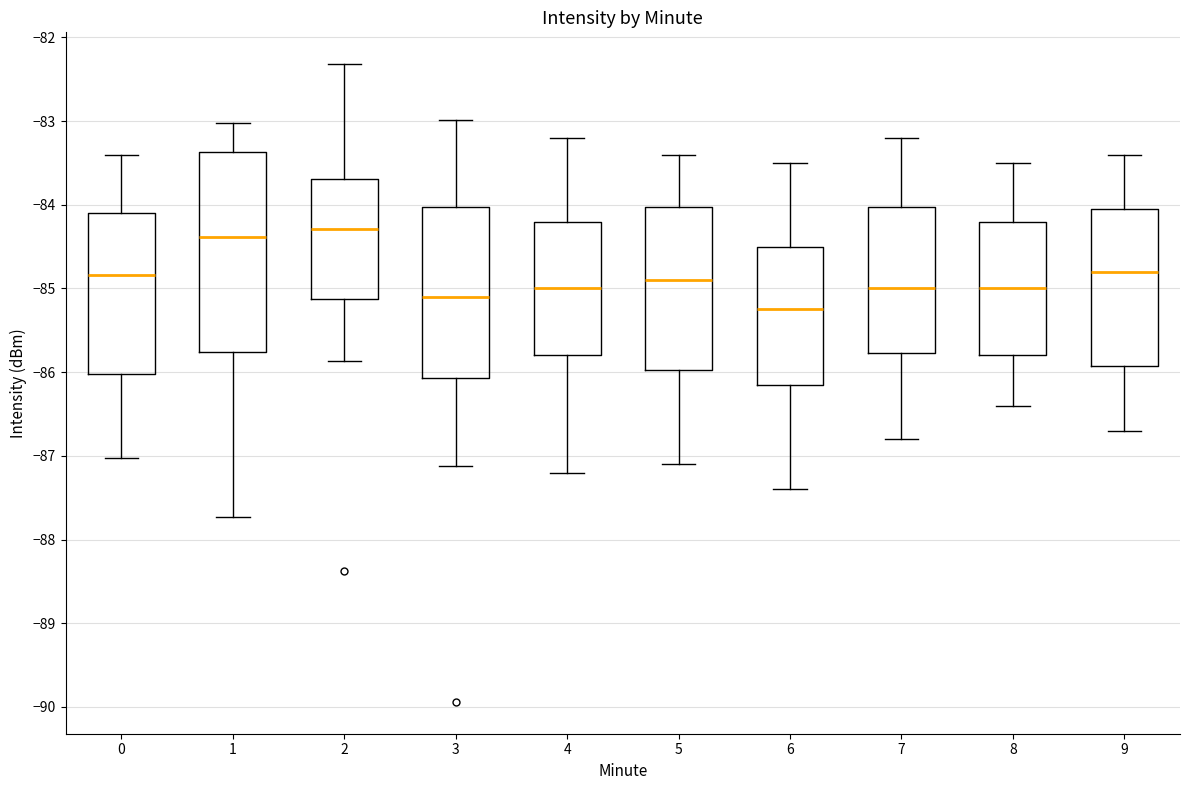

Reading left to right, transcribe this box plot: for each box, give where its median line is, the range the box spans, and where its two whiskers end, as read against the y-axis. The values are not printed on the chart, so give them approximately, as read against the axis.

0: median -84.8, box -86.0 to -84.1, whiskers -87.0 to -83.4
1: median -84.4, box -85.8 to -83.4, whiskers -87.7 to -83.0
2: median -84.3, box -85.1 to -83.7, whiskers -85.9 to -82.3
3: median -85.1, box -86.1 to -84.0, whiskers -87.1 to -83.0
4: median -85.0, box -85.8 to -84.2, whiskers -87.2 to -83.2
5: median -84.9, box -86.0 to -84.0, whiskers -87.1 to -83.4
6: median -85.2, box -86.1 to -84.5, whiskers -87.4 to -83.5
7: median -85.0, box -85.8 to -84.0, whiskers -86.8 to -83.2
8: median -85.0, box -85.8 to -84.2, whiskers -86.4 to -83.5
9: median -84.8, box -85.9 to -84.0, whiskers -86.7 to -83.4